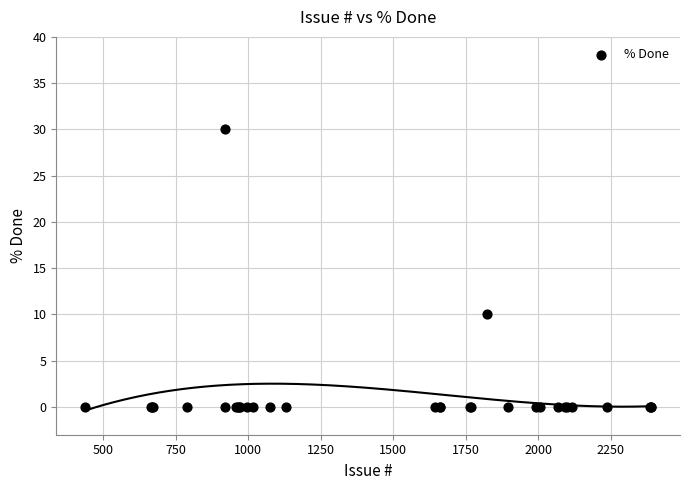

What Y value in the scatter plot is closest to 15?

10